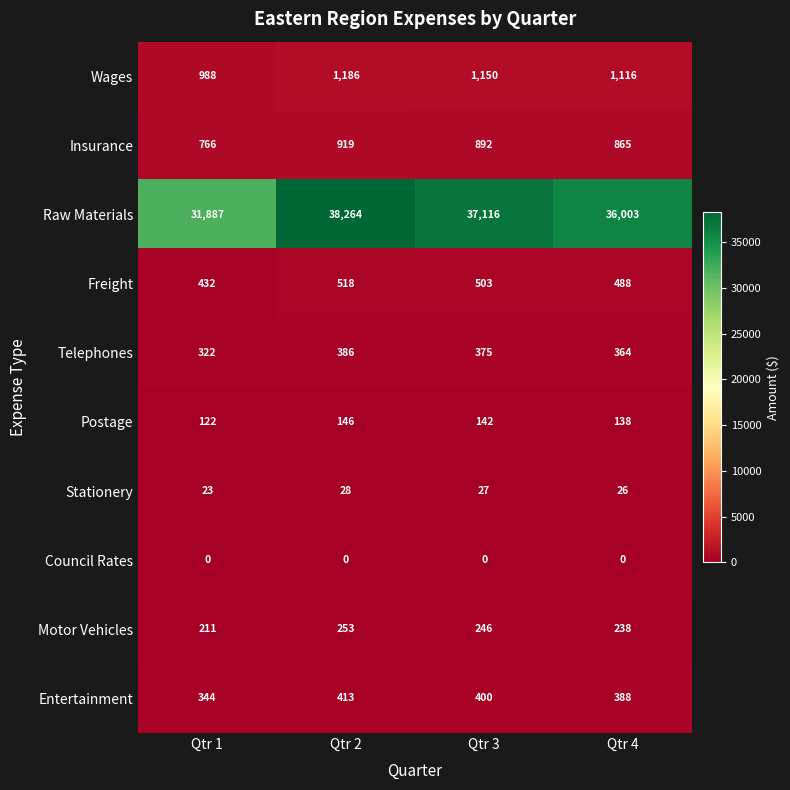

What is the difference between the Raw Materials values at Qtr 4 and Qtr 1?

4116